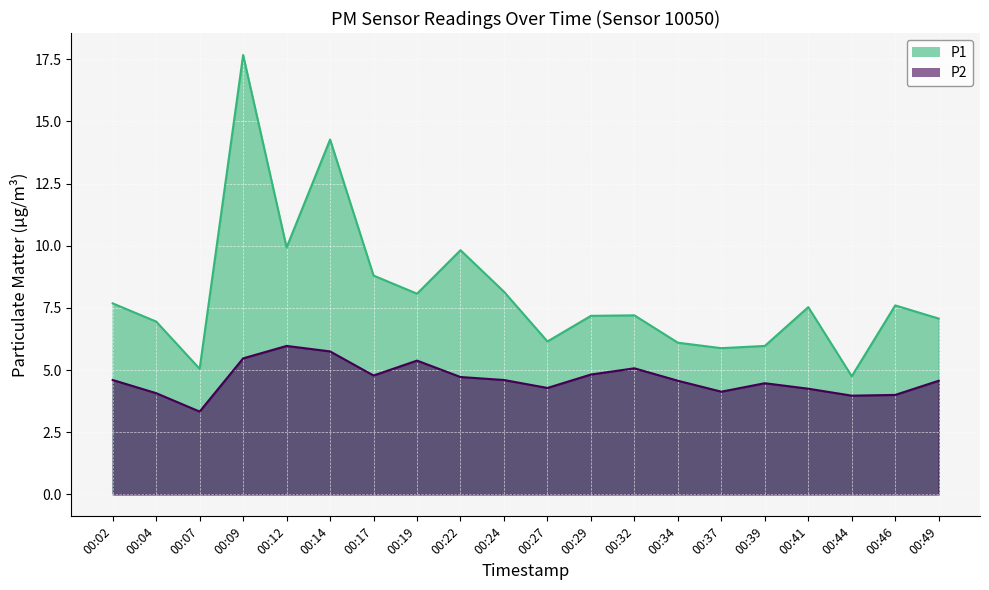

True or false: P1 has a value of 3.6 at 00:49.

False